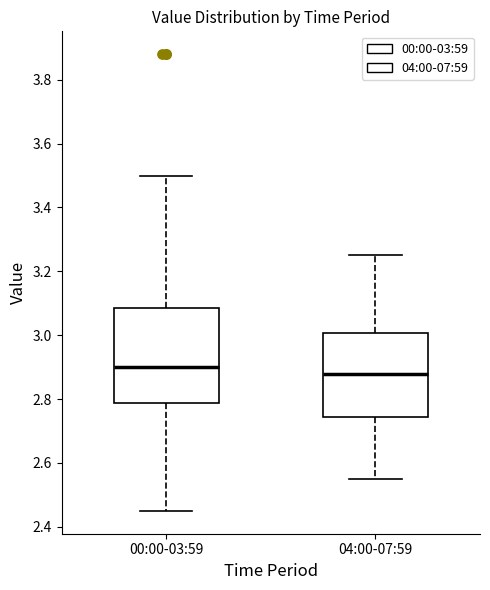

Reading left to right, transcribe this box plot: for each box, give where its median line is, the range the box spans, and where its two whiskers end, as read against the y-axis. The values are not printed on the chart, so give them approximately, as read against the axis.

00:00-03:59: median 2.90, box 2.78 to 3.08, whiskers 2.46 to 3.50
04:00-07:59: median 2.88, box 2.74 to 3.00, whiskers 2.56 to 3.26